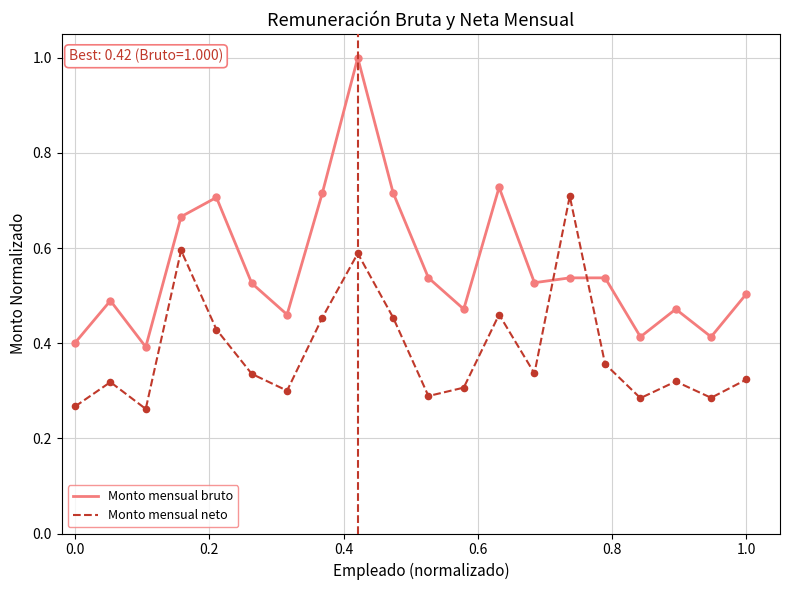

What are all the series names shown in the legend?

Monto mensual bruto, Monto mensual neto